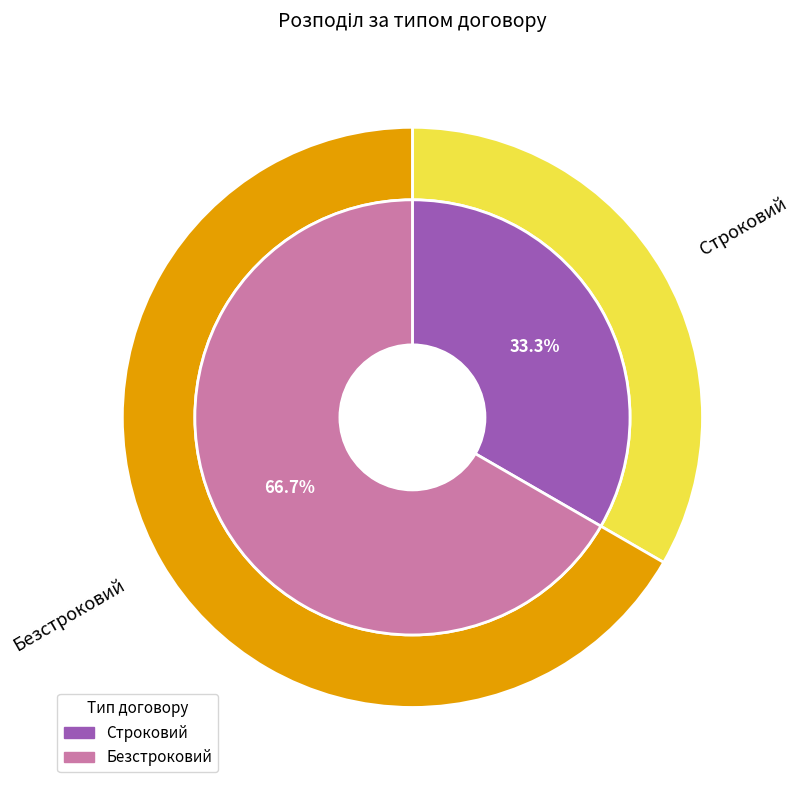

Is it true that Строковий is 33% of the pie?

True